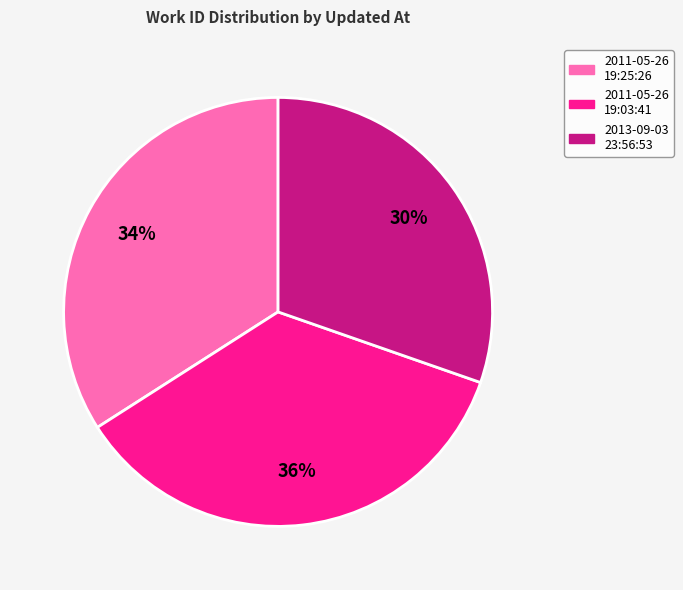

Is there a majority slice in this chart?

No